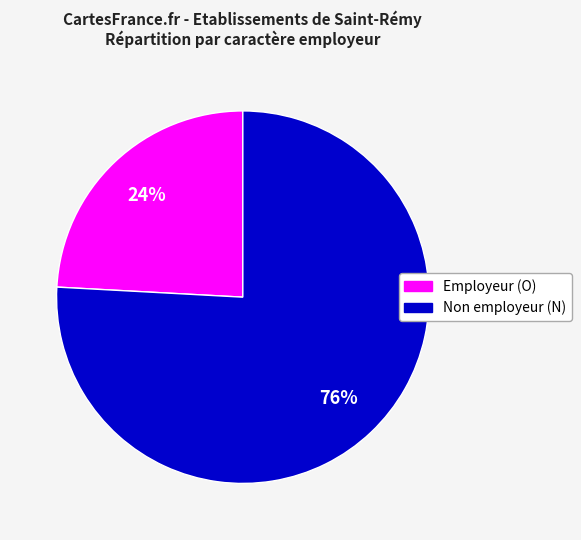

Rank the categories by value from lowest to highest.

Employeur (O), Non employeur (N)